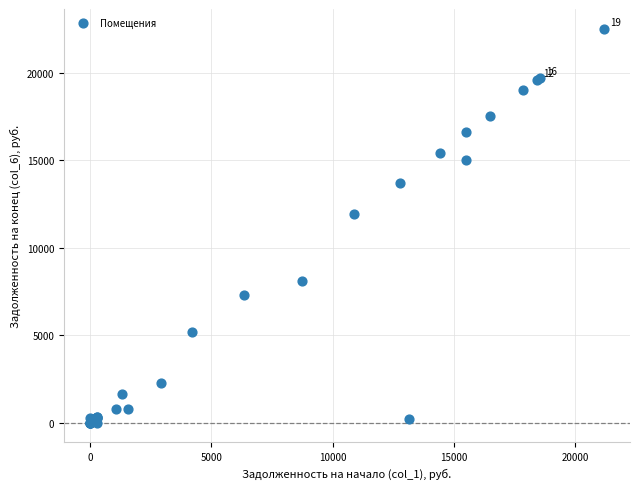

What Y value in the scatter plot is closest to 11251?

11909.0